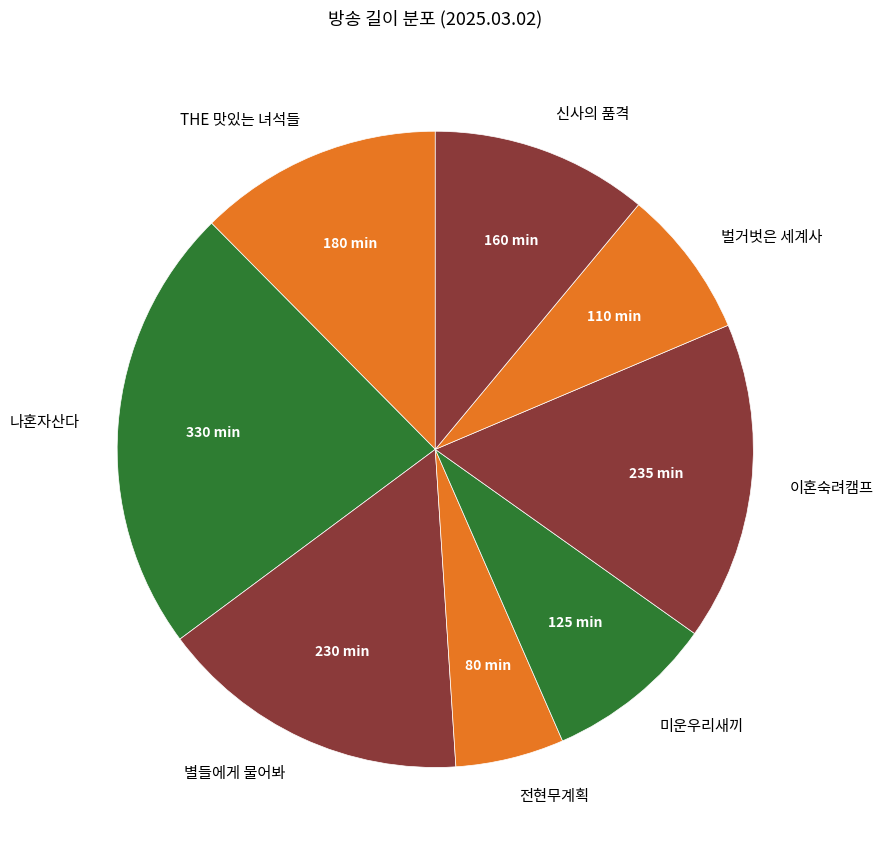

Does 전현무계획 account for over 50% of the chart?

No